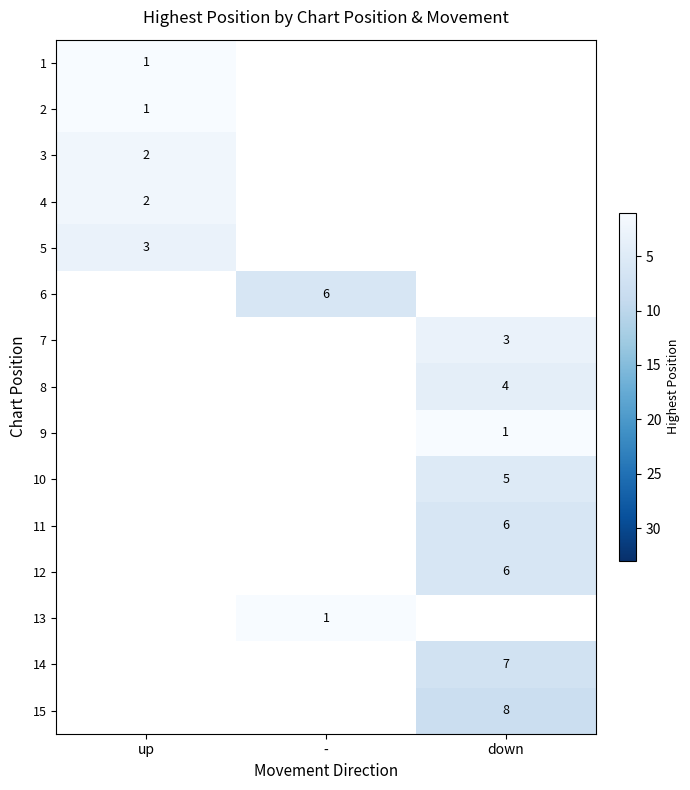

True or false: 7 has a value of 3 at down.

True